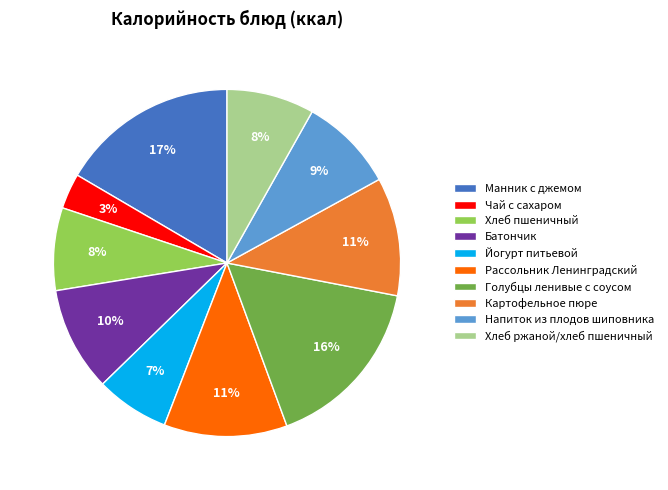

Is Рассольник Ленинградский the majority of the pie?

No